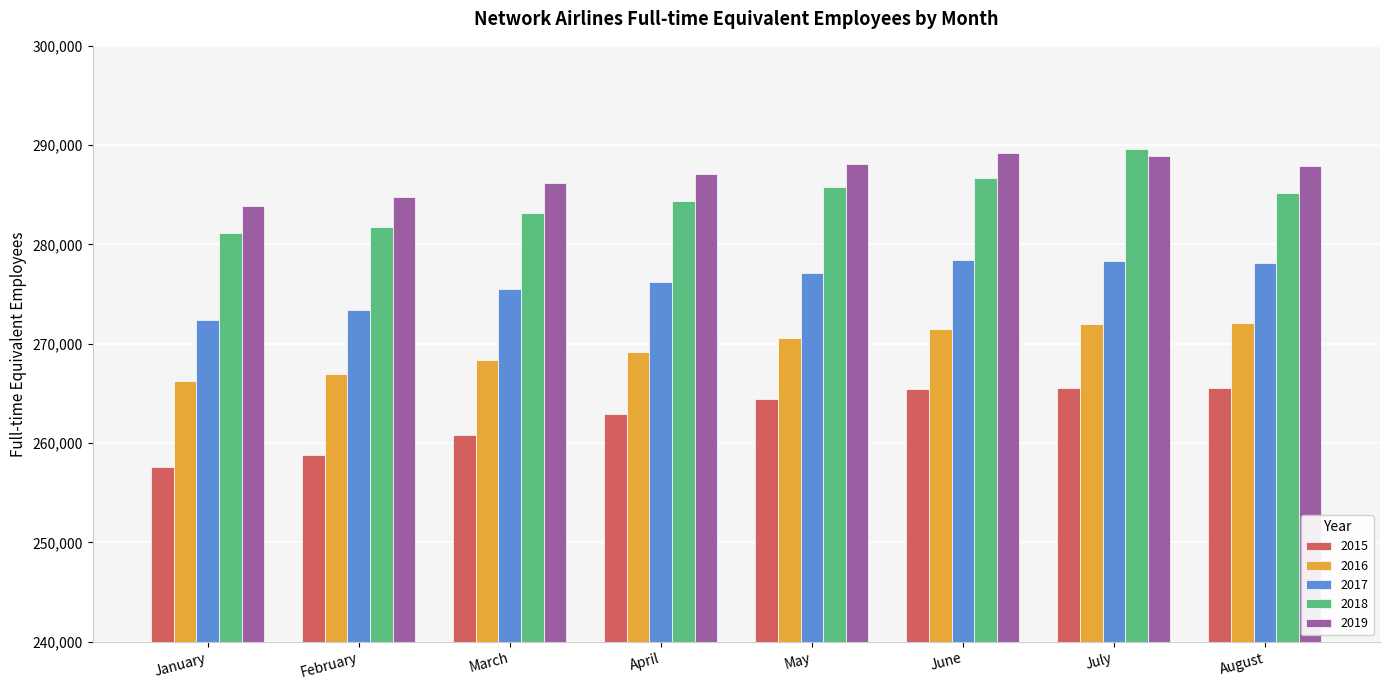

Is it true that 2018 equals 283162 at March?

True